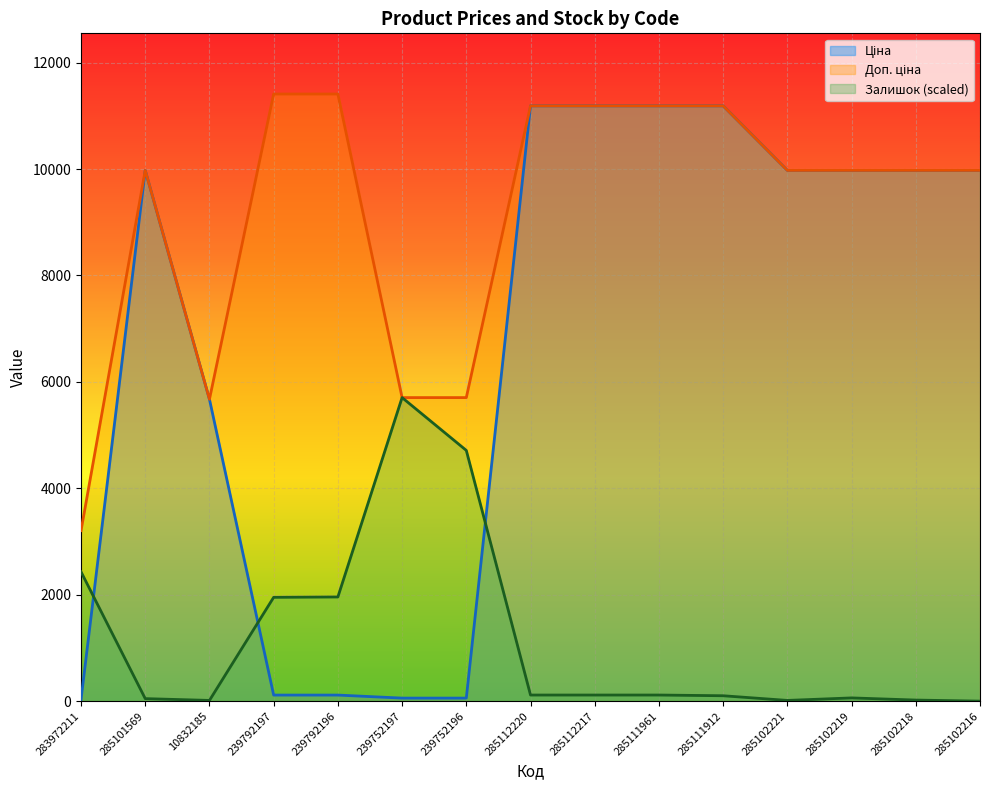

Where does the Ціна series first go above 9974?

285101569